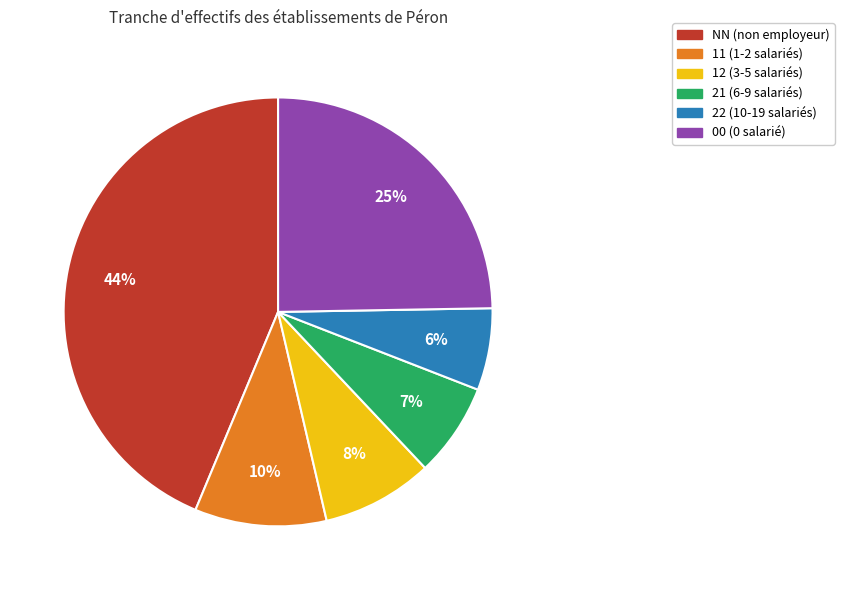

True or false: NN accounts for 55% of the total.

False